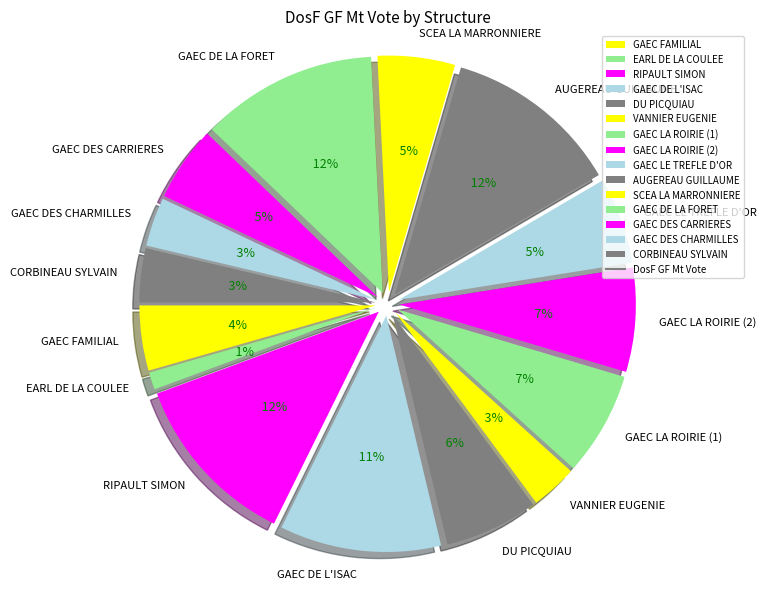

What is the ratio of the value at GAEC DE L'ISAC to the value at GAEC LA ROIRIE (1)?

1.6